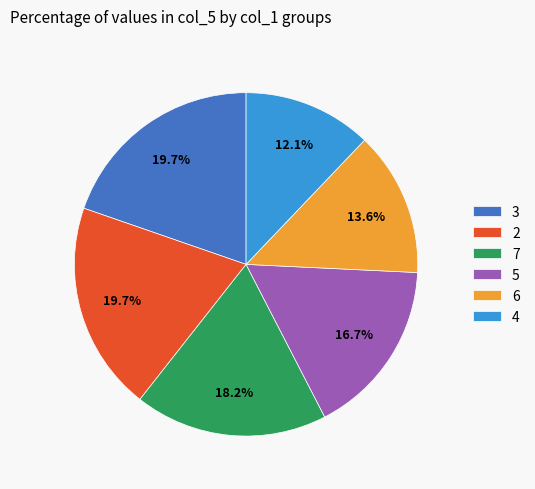

True or false: 7 accounts for 1% of the total.

False